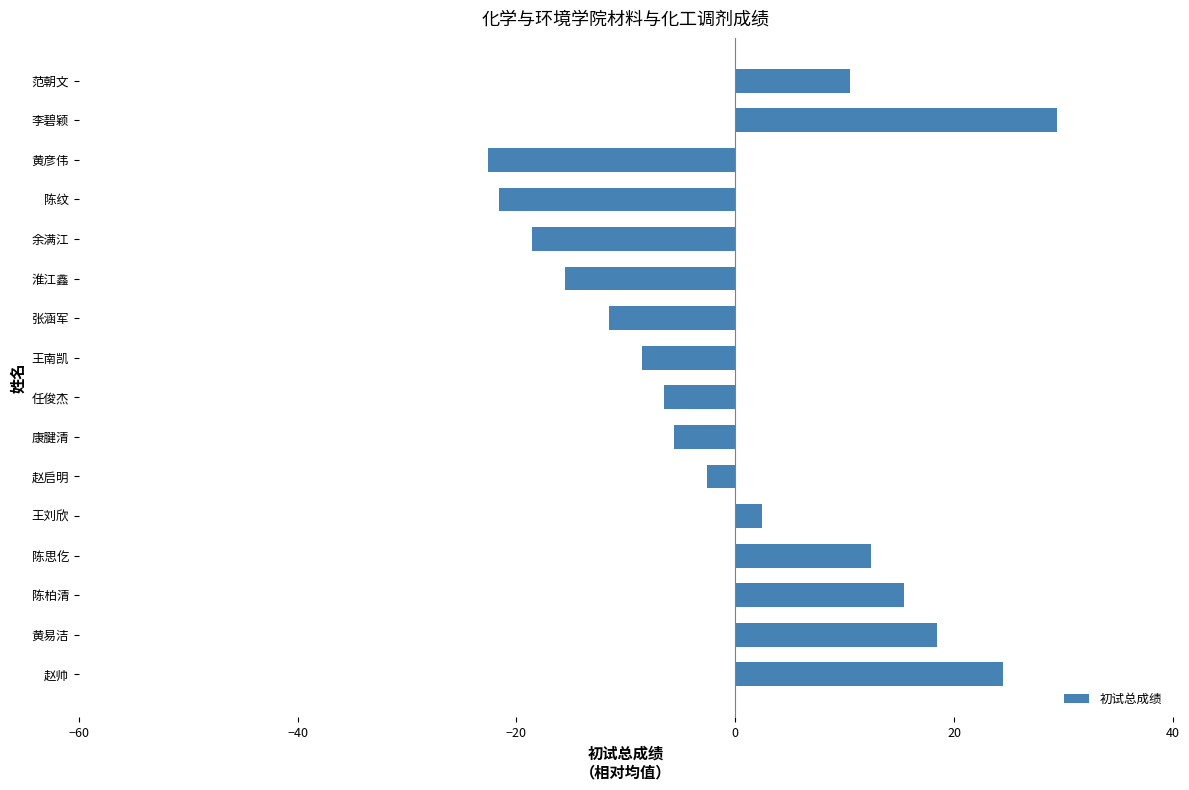

What is the minimum value shown in the chart?

-22.6